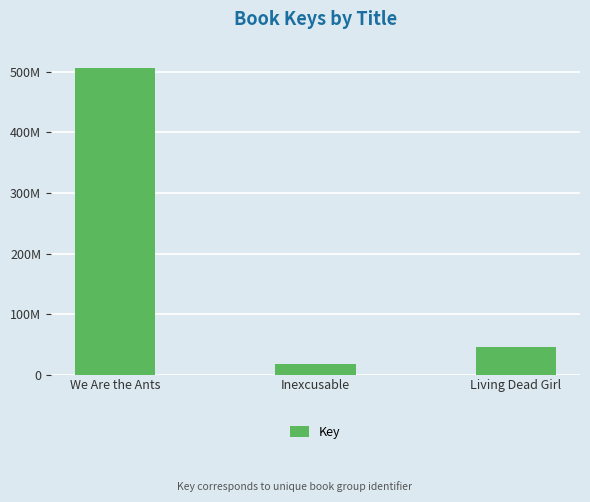

The chart shows a value of 76830549 at Living Dead Girl. True or false?

False